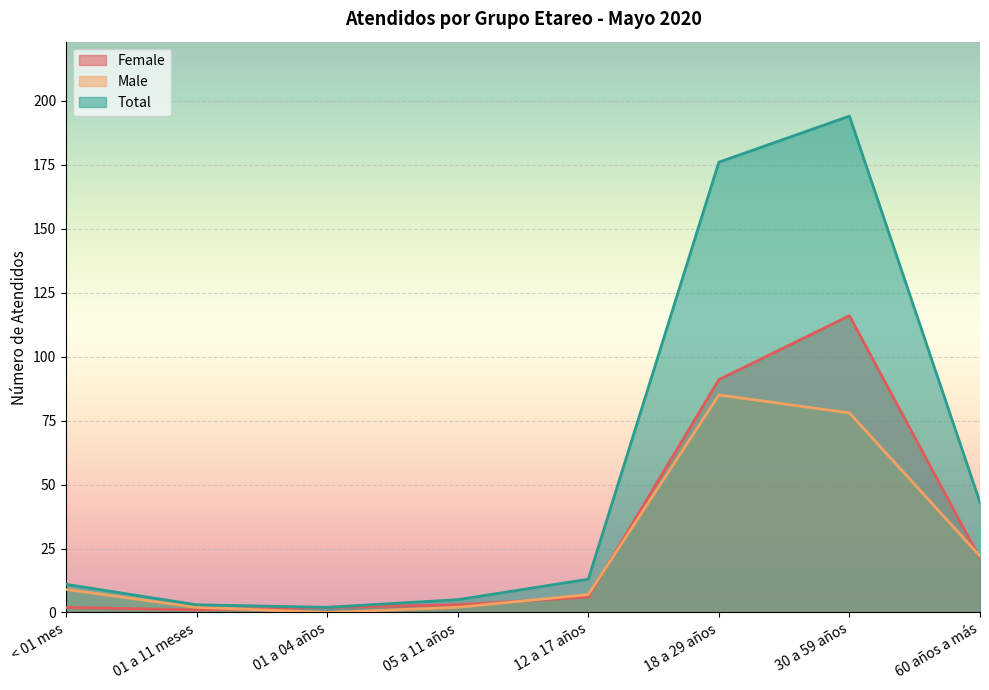

What is the approximate value of Total at 30 a 59 años?

194